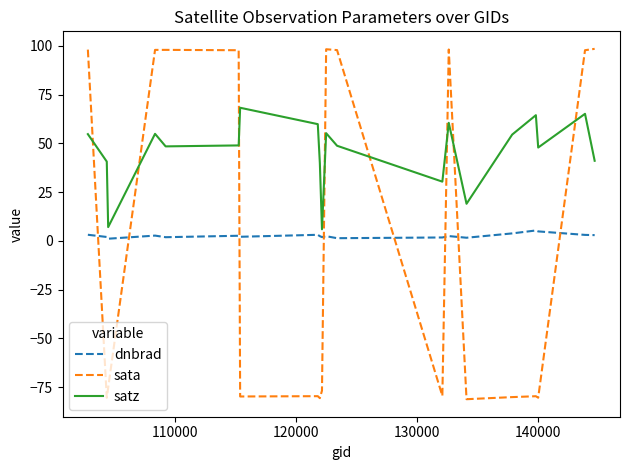

Which series has the largest total across all categories?

satz